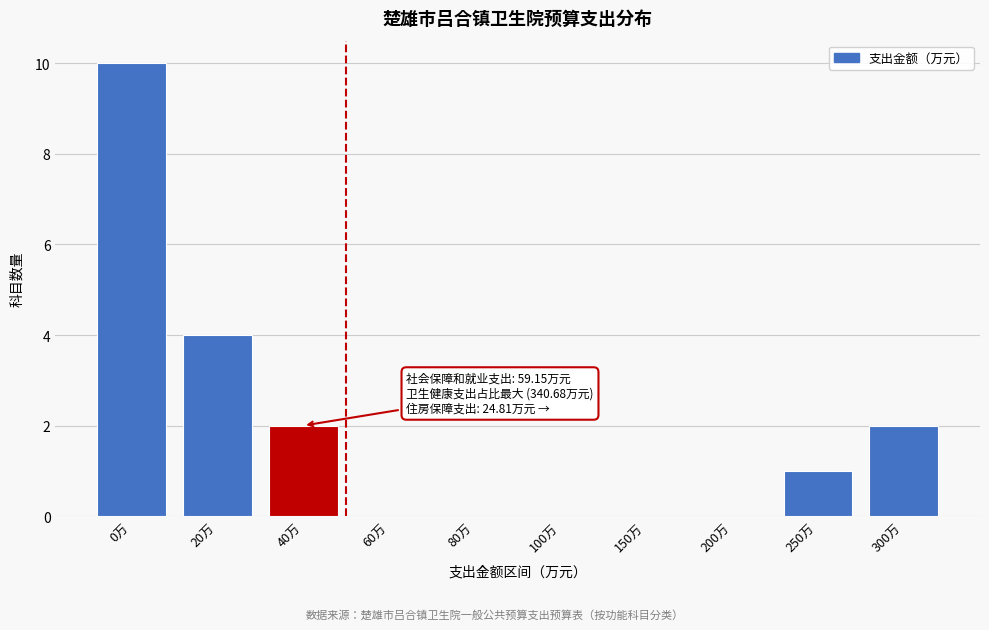

Reading left to right, extract all data points from this chart.

0万=10	20万=4	40万=2	60万=0	80万=0	100万=0	150万=0	200万=0	250万=1	300万=2